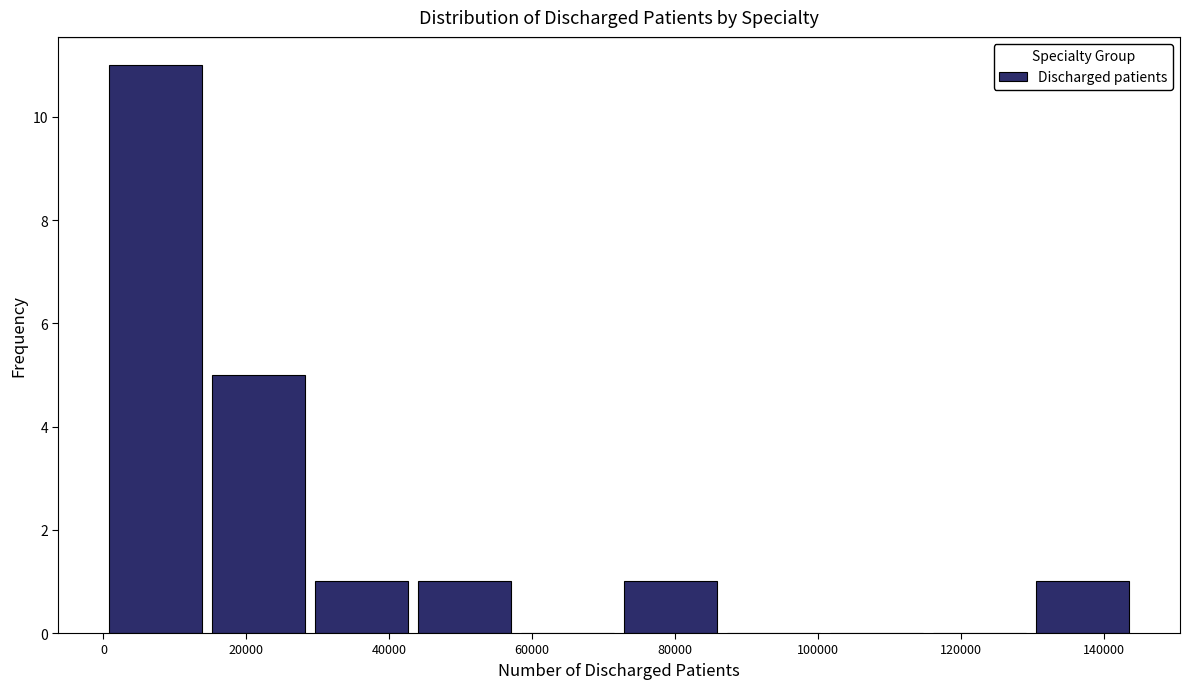

Reading left to right, transcribe this chart: for each bar, give the range it covers on the x-axis and its height. Neither the bar edges nor the heights are printed on the chart, so give them approximately, as read against the axes.

0 to 14000: 11
14000 to 28000: 5
28000 to 44000: 1
44000 to 58000: 1
58000 to 72000: 0
72000 to 86000: 1
86000 to 102000: 0
102000 to 116000: 0
116000 to 130000: 0
130000 to 144000: 1